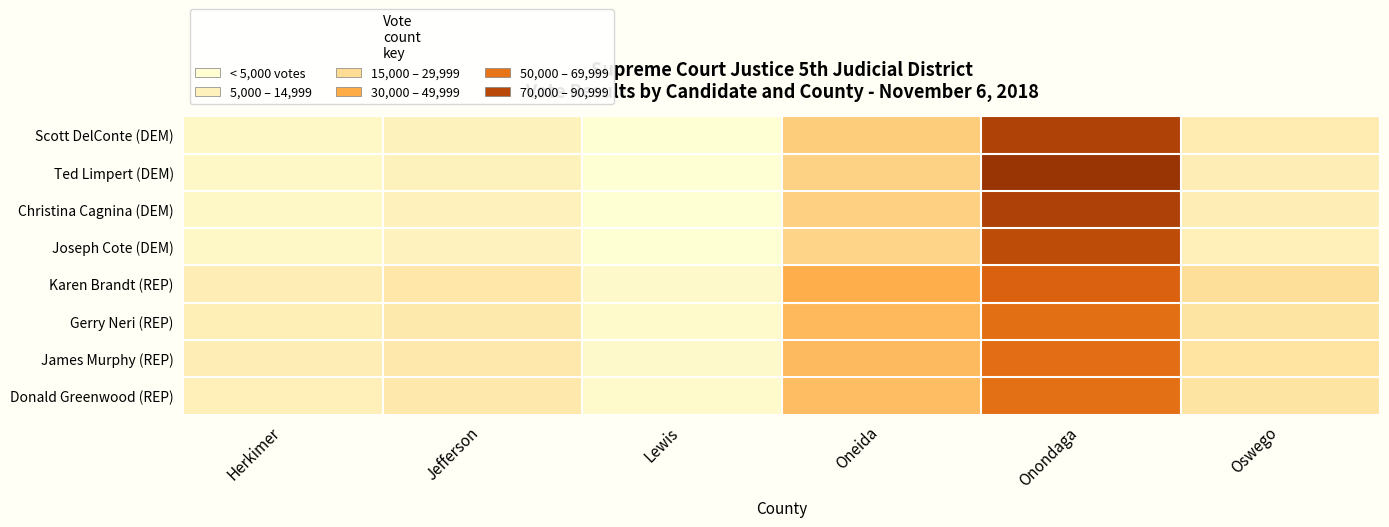

Rank the series at Oswego from highest to lowest value.

Karen Brandt (REP), James Murphy (REP), Gerry Neri (REP), Donald Greenwood (REP), Scott DelConte (DEM), Ted Limpert (DEM), Christina Cagnina (DEM), Joseph Cote (DEM)